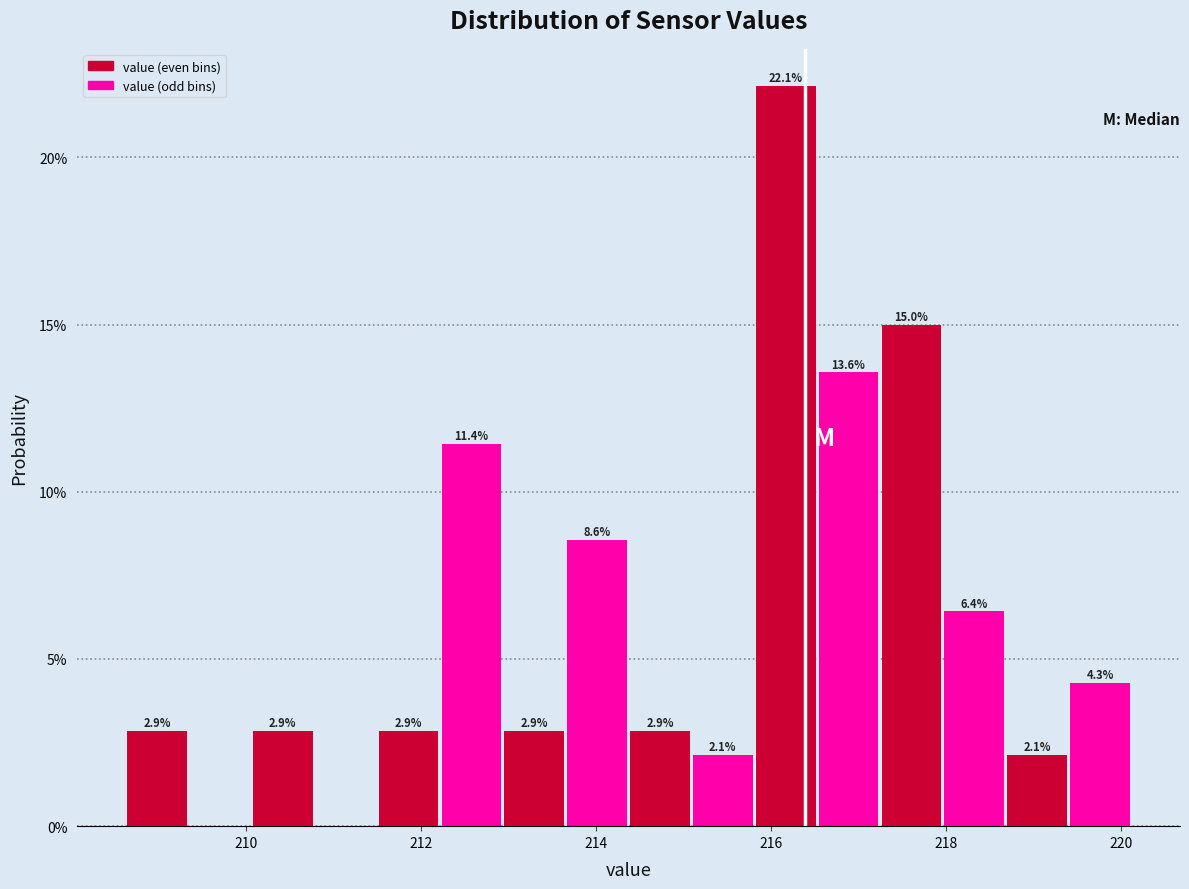

Around what value on the x-axis is the tallest bar? Give the approximate position of its centre, as read against the axis.

216.2